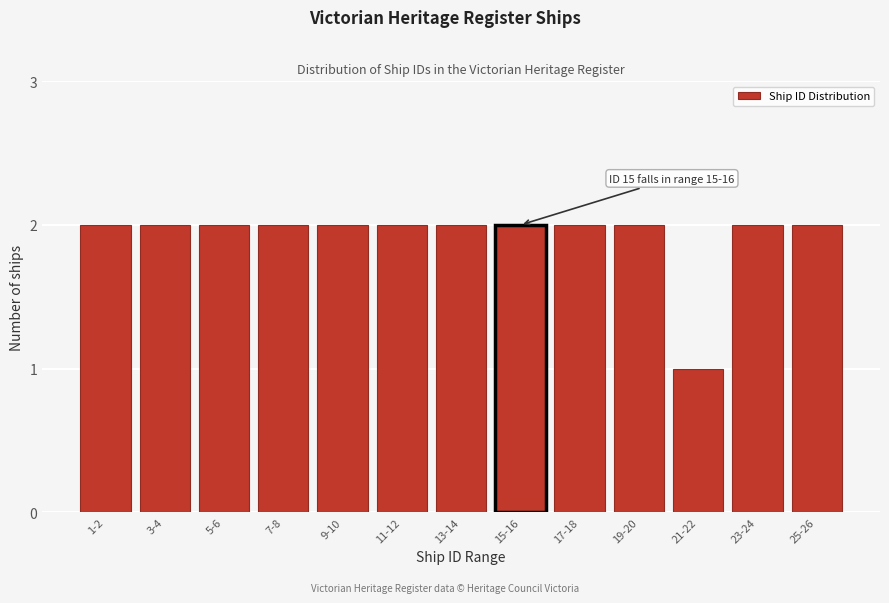

Reading right to left, extract all data points from this chart.

25-26=2	23-24=2	21-22=1	19-20=2	17-18=2	15-16=2	13-14=2	11-12=2	9-10=2	7-8=2	5-6=2	3-4=2	1-2=2